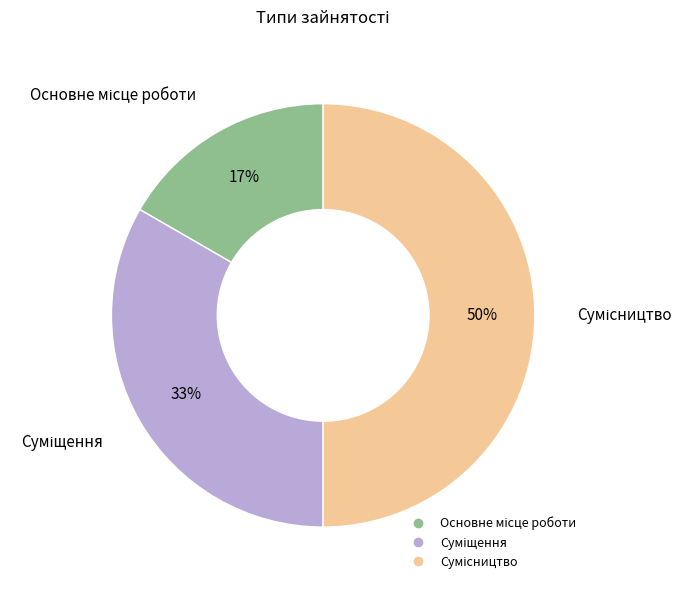

To the nearest percent, what is the difference between the largest and smallest slice percentages?

33%